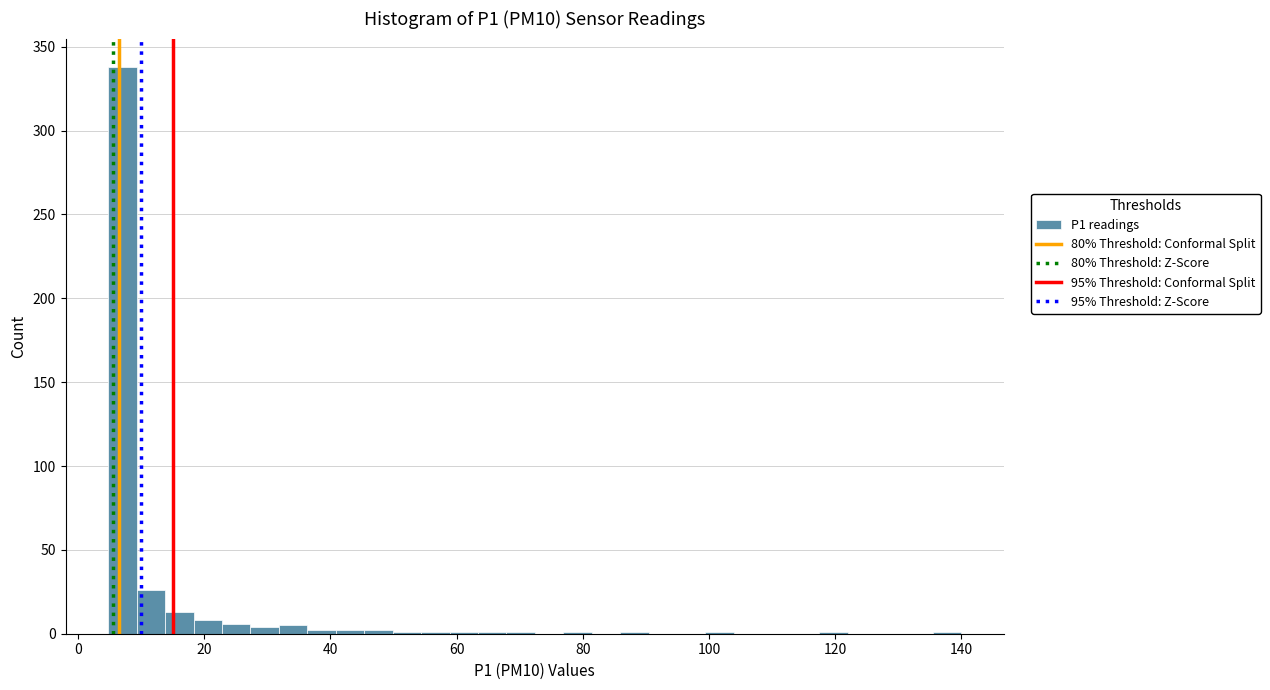

Read against the x-axis, roughly where is the centre of the tallest bar?

8